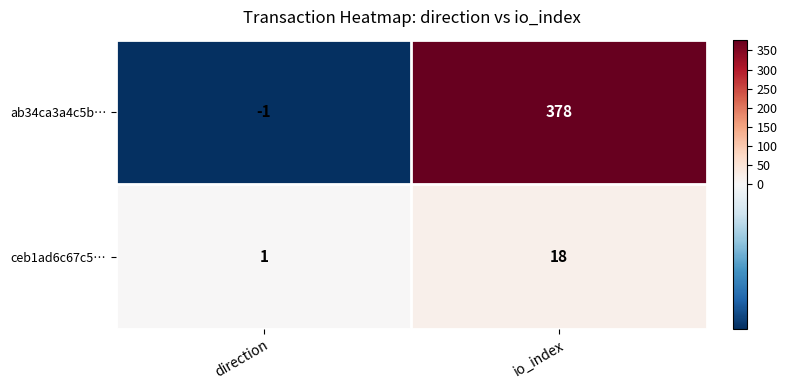

What is the spread (max minus min) of values at io_index?

360